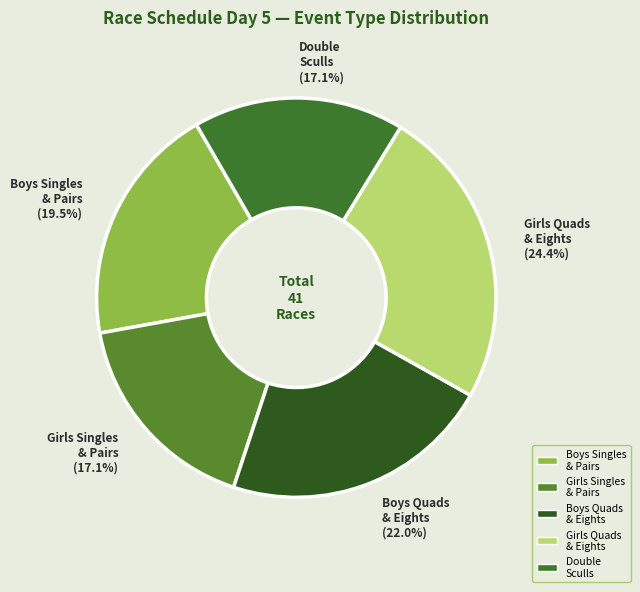

Does any single category account for the majority?

No